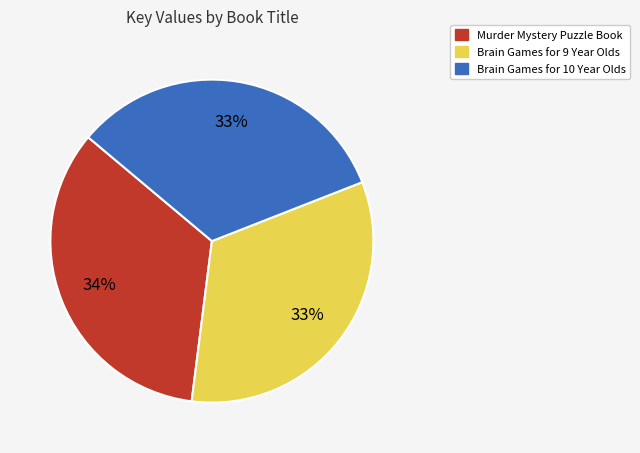

To the nearest percent, what portion does Brain Games for 10 Year Olds represent?

33%